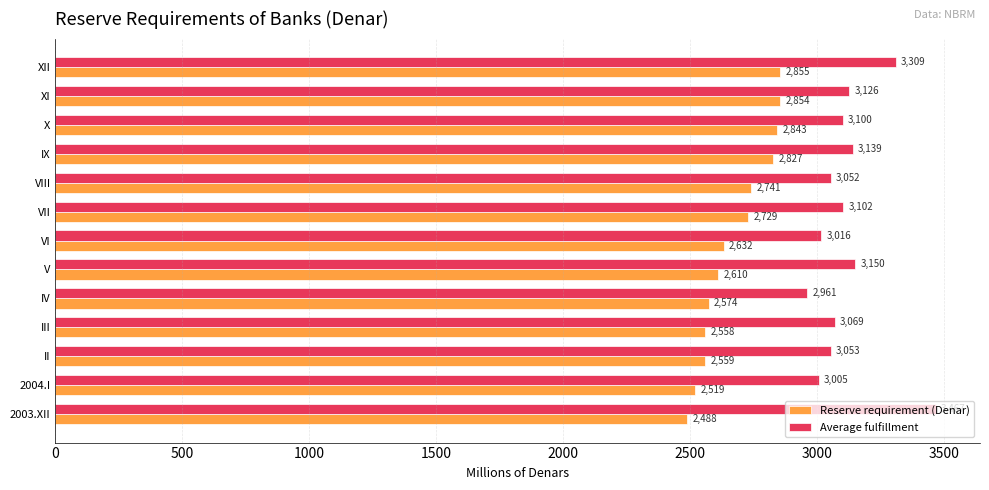

At which label is Reserve requirement (Denar) closest to 2671?

VI